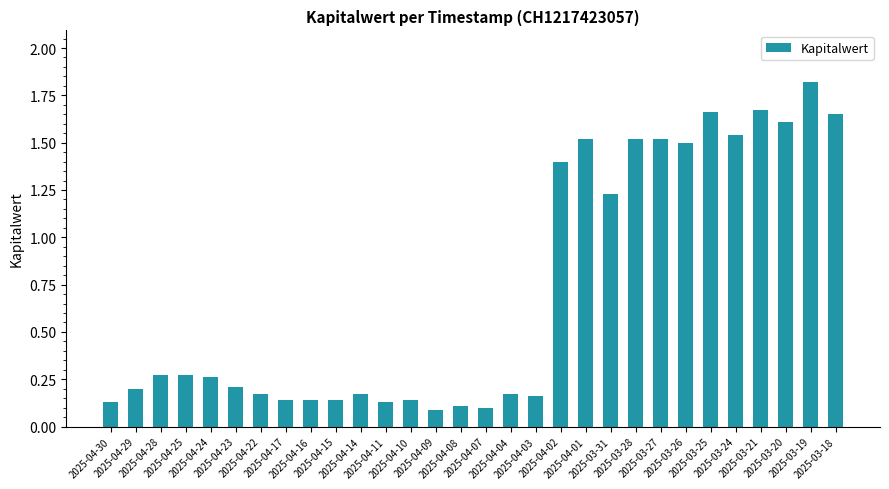

Which label corresponds to the largest value in the chart?

2025-03-19